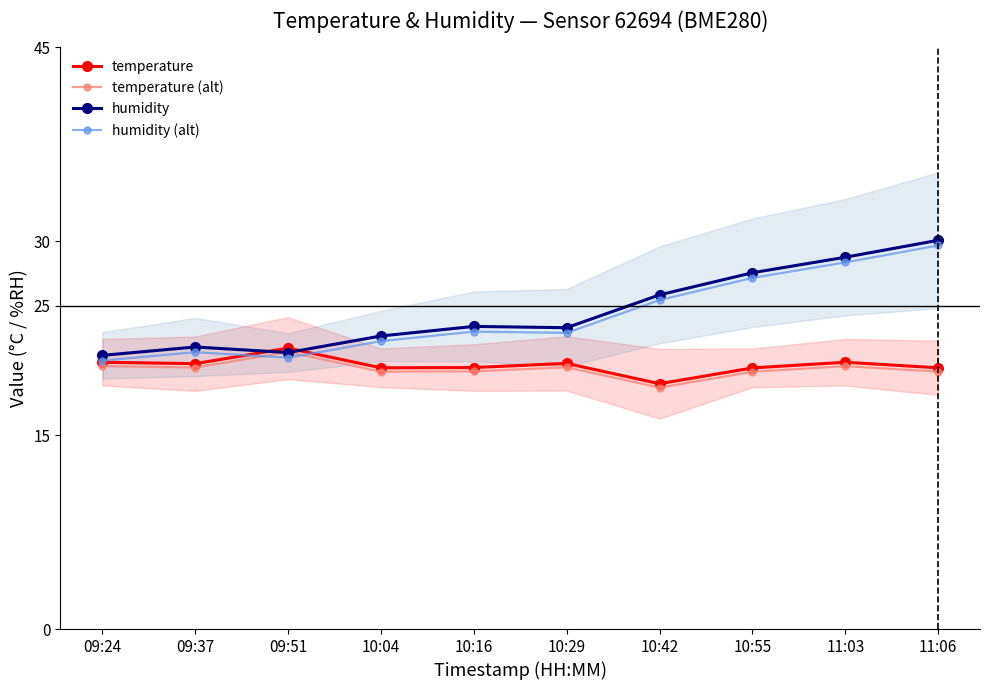

What is the value of the humidity point at the 9th from the left?

28.8